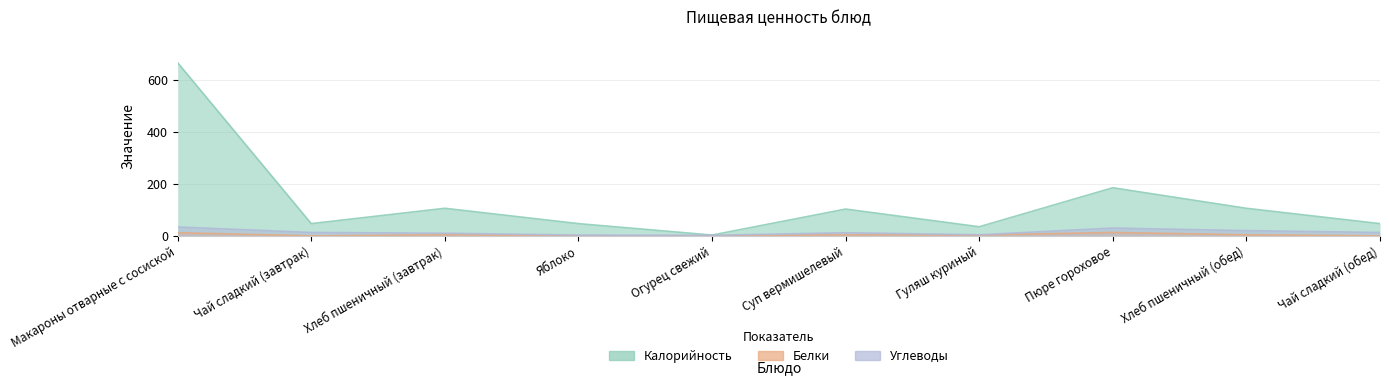

Reading left to right, what are all the values shown in this chart?

Калорийность: Макароны отварные с сосиской=666	Чай сладкий (завтрак)=47	Хлеб пшеничный (завтрак)=106	Яблоко=47	Огурец свежий=3	Суп вермишелевый=103	Гуляш куриный=35	Пюре гороховое=185	Хлеб пшеничный (обед)=106	Чай сладкий (обед)=47
Белки: Макароны отварные с сосиской=12	Чай сладкий (завтрак)=0	Хлеб пшеничный (завтрак)=4	Яблоко=0	Огурец свежий=0	Суп вермишелевый=4	Гуляш куриный=3	Пюре гороховое=13	Хлеб пшеничный (обед)=4	Чай сладкий (обед)=0
Углеводы: Макароны отварные с сосиской=34	Чай сладкий (завтрак)=13	Хлеб пшеничный (завтрак)=10	Яблоко=3	Огурец свежий=2	Суп вермишелевый=12	Гуляш куриный=4	Пюре гороховое=30	Хлеб пшеничный (обед)=20	Чай сладкий (обед)=13